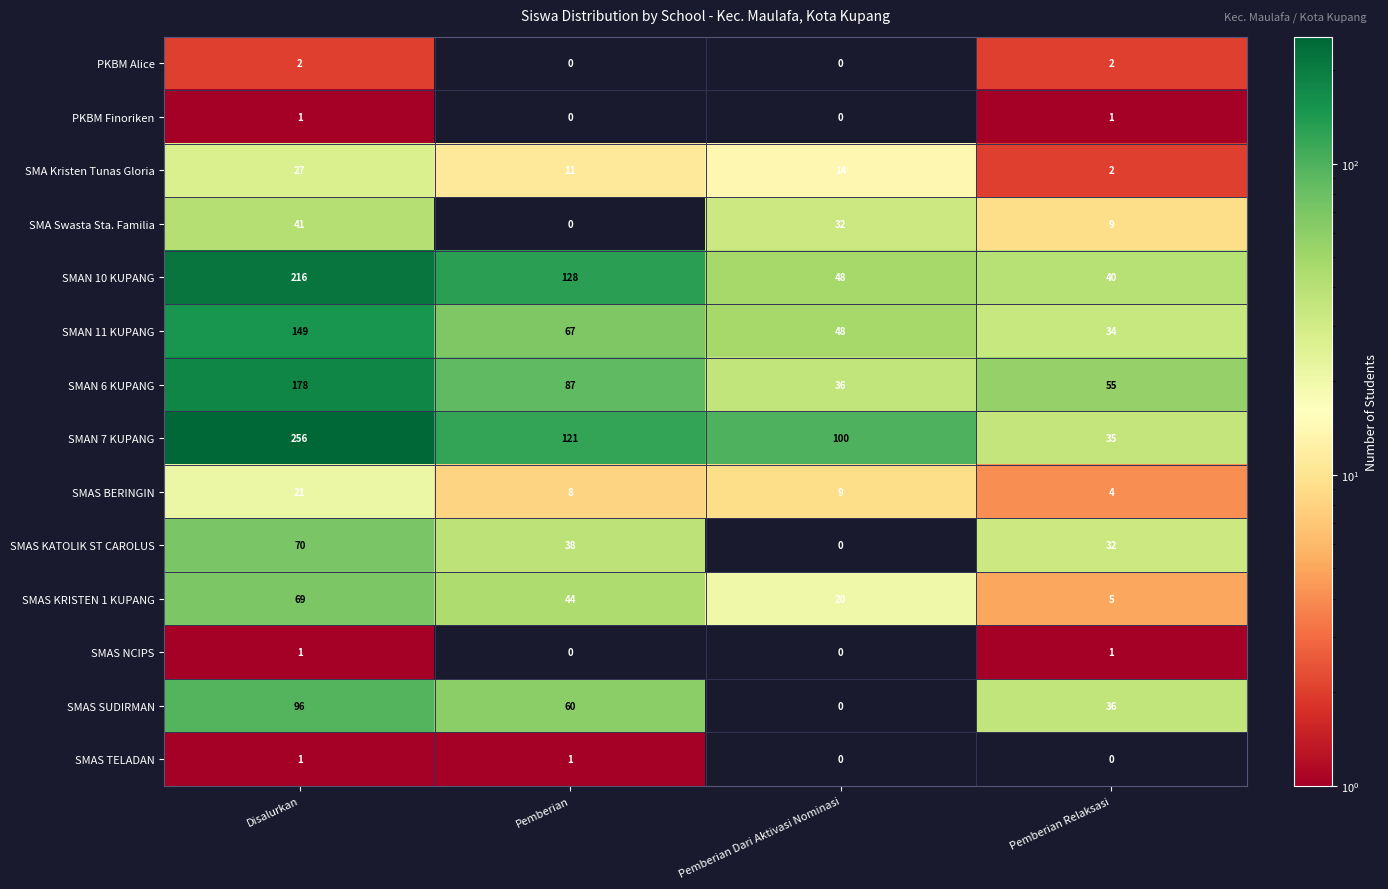

Is it true that PKBM Alice equals 3 at Disalurkan?

False